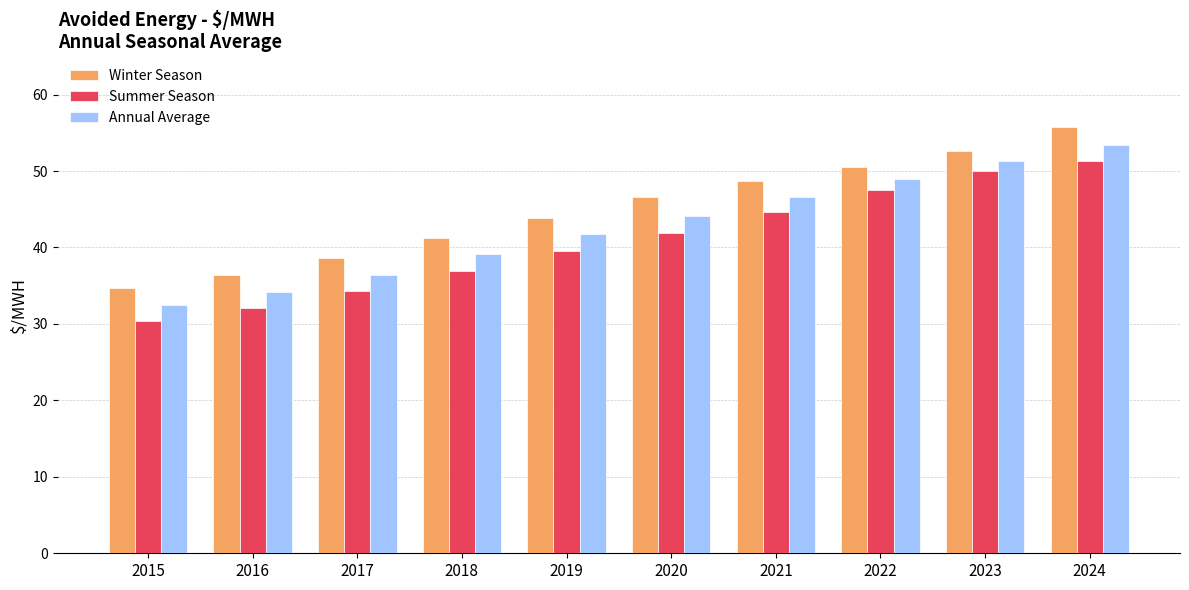

Which label corresponds to the smallest value in the chart?

2015